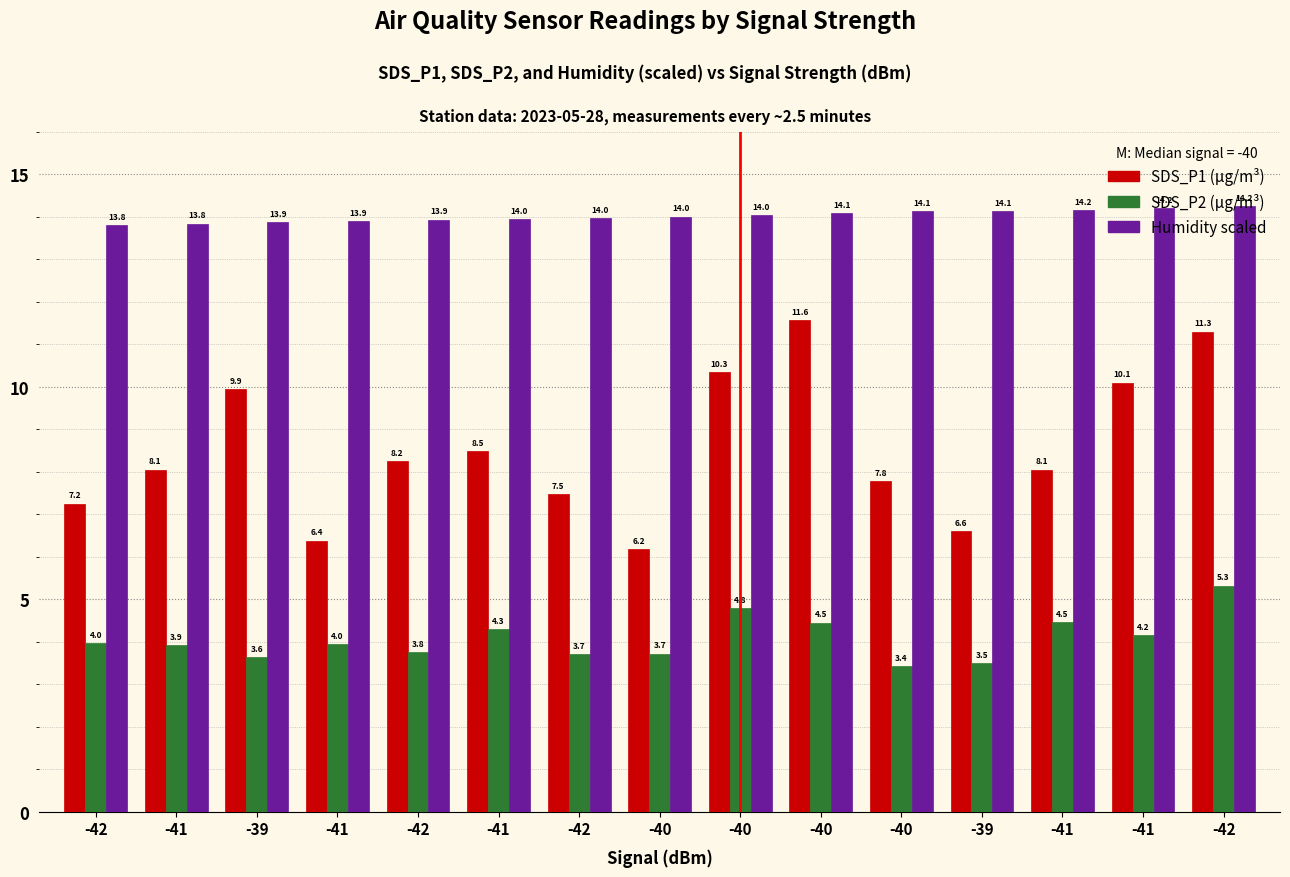

How many data points does each series have?

15